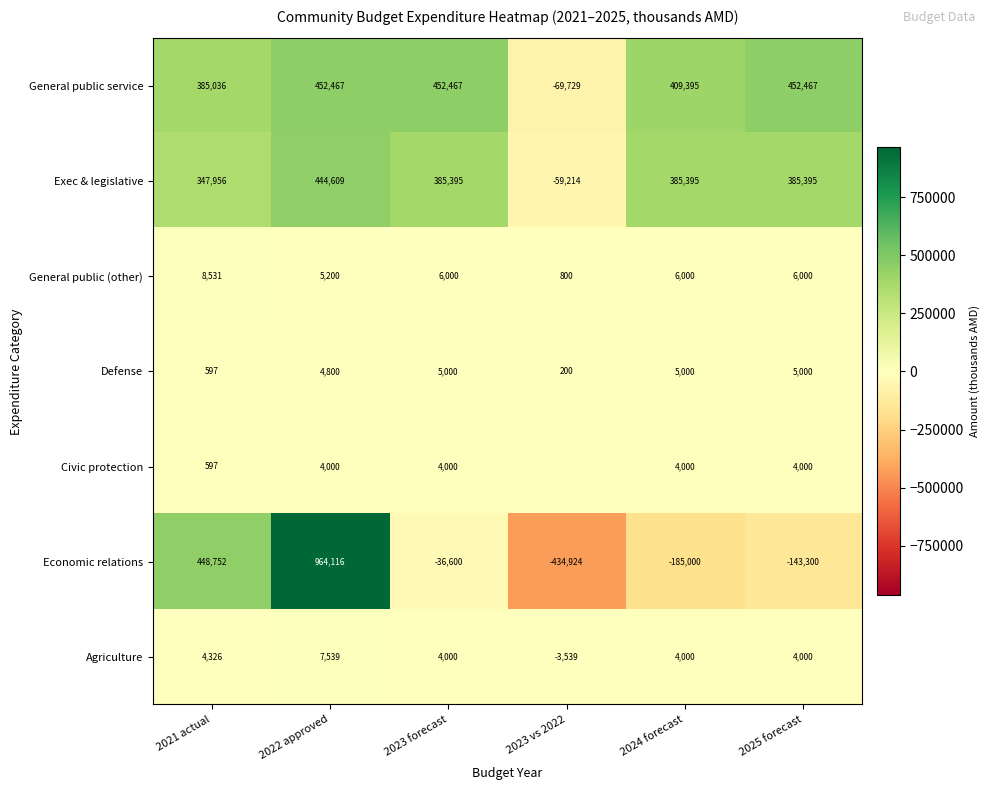

What is the difference between the maximum and second lowest values in the Economic relations series?

1149116